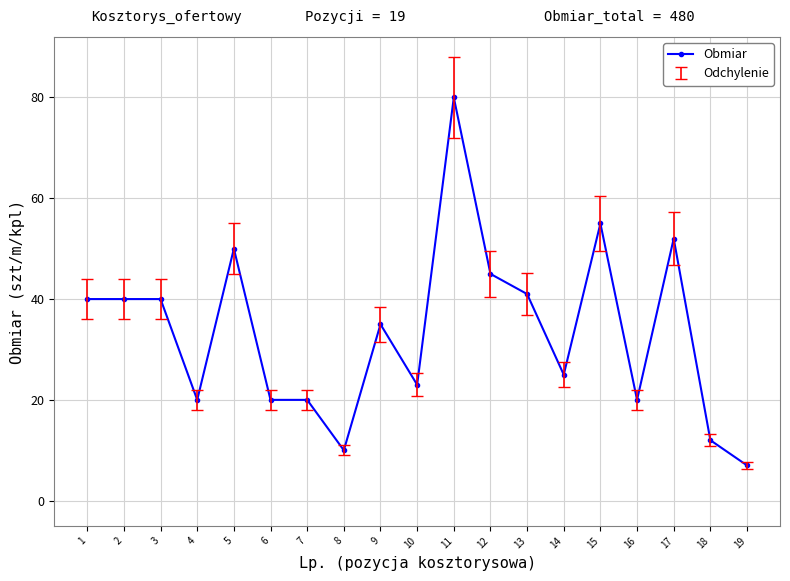

What is the difference between the maximum and minimum values?

73